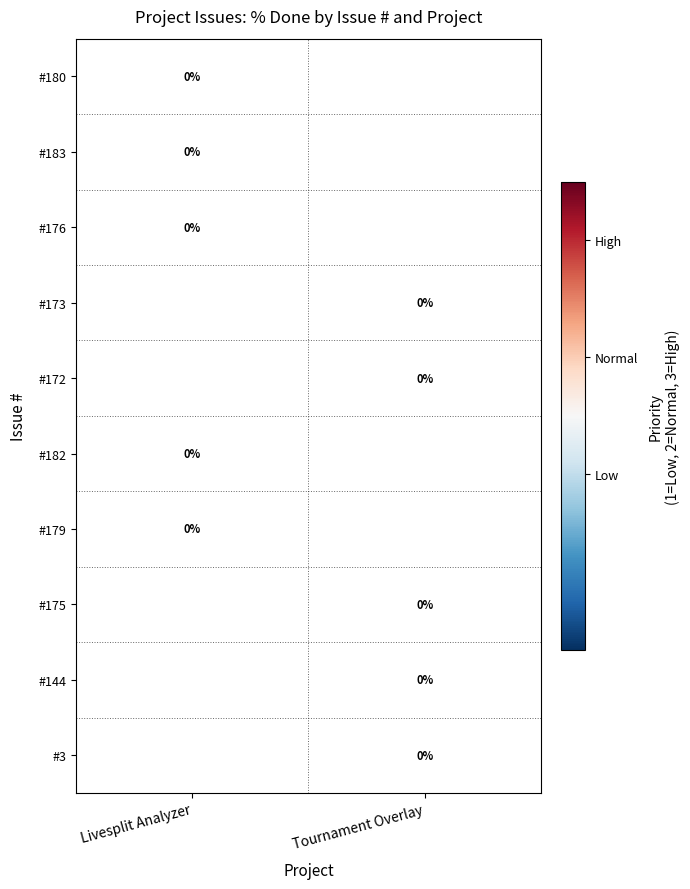

Is it true that #182 equals 1.5 at Livesplit Analyzer?

False